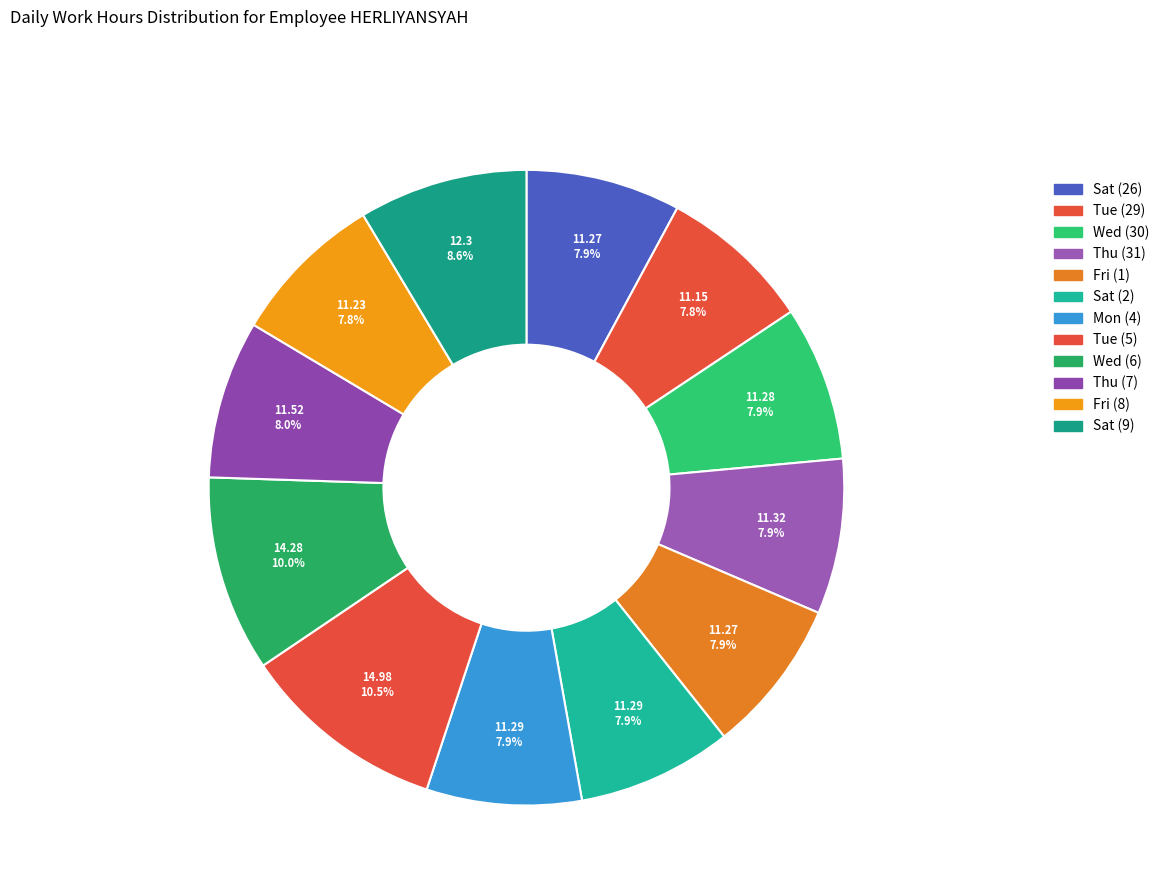

Which slice is the largest?

Tue (5)